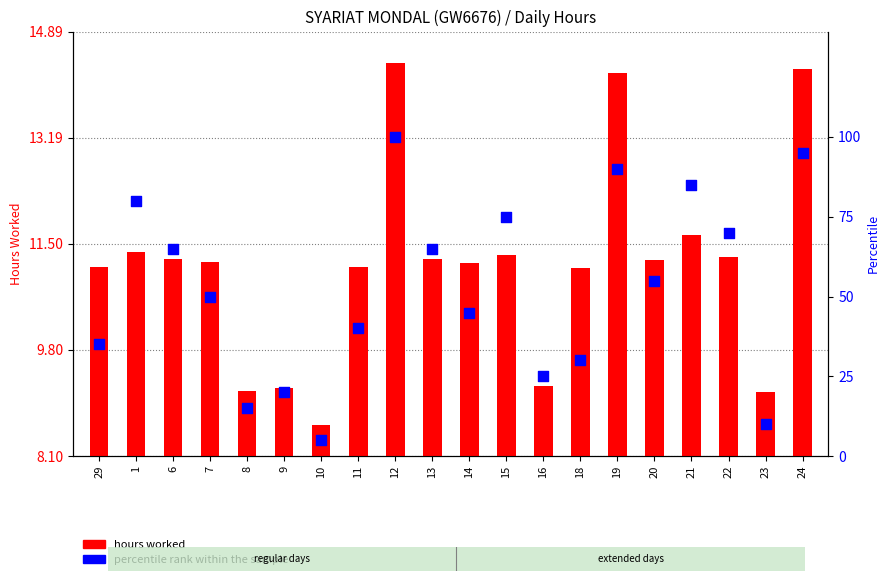

At which category is the sum across all series the highest?

12